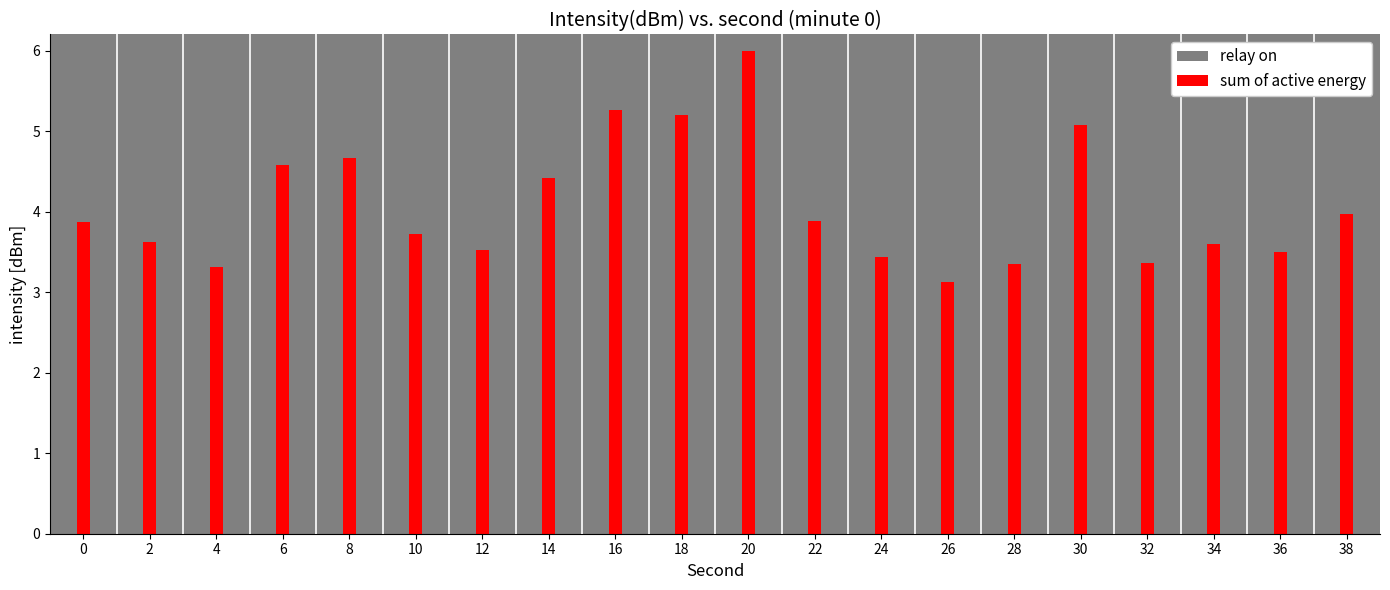

Between 0 and 20, which series saw the biggest shift?

sum of active energy